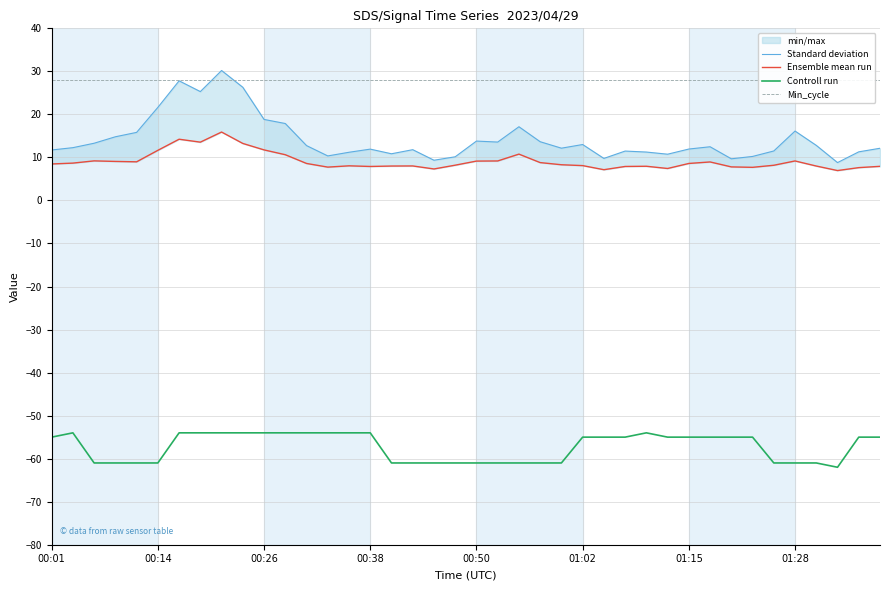

What is the lowest value of the Controll run series?

-62